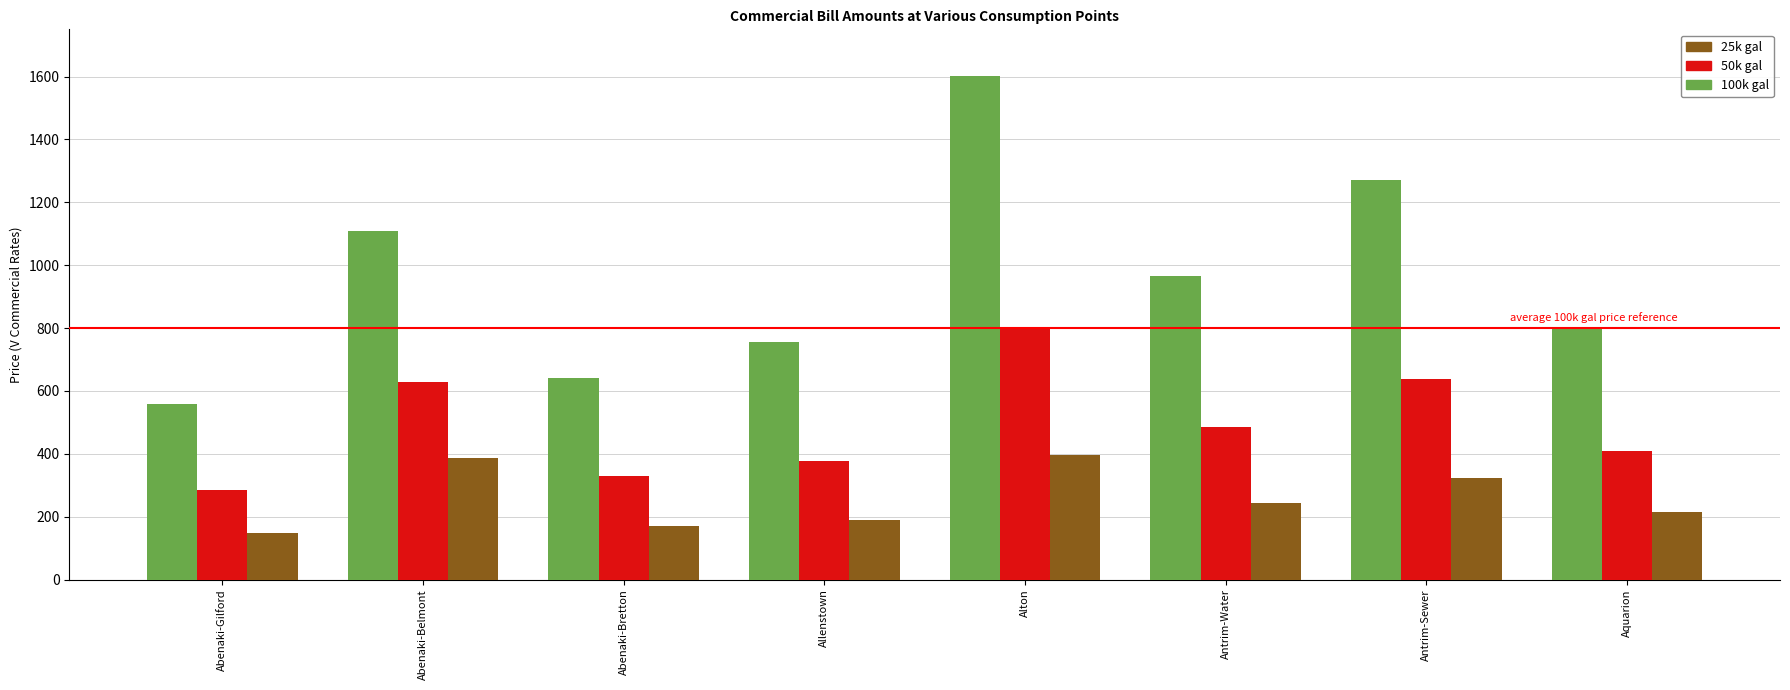

Reading left to right, what are all the values shown in this chart?

100k gal: 559.0	1108.3	642.0	756.0	1600.8	964.4	1270.2	801.8
50k gal: 285.5	627.0	328.5	378.0	798.8	484.9	639.2	410.0
25k gal: 148.7	386.3	171.8	189.0	397.7	245.1	323.7	214.1